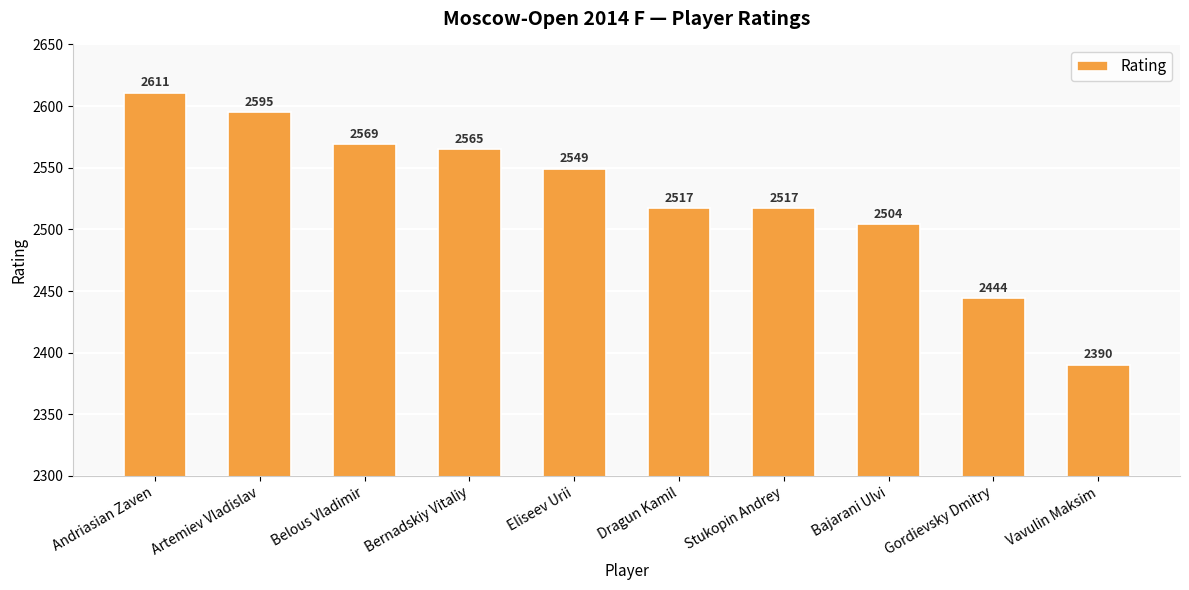

Reading left to right, list all the values displayed in this chart.

2611	2595	2569	2565	2549	2517	2517	2504	2444	2390